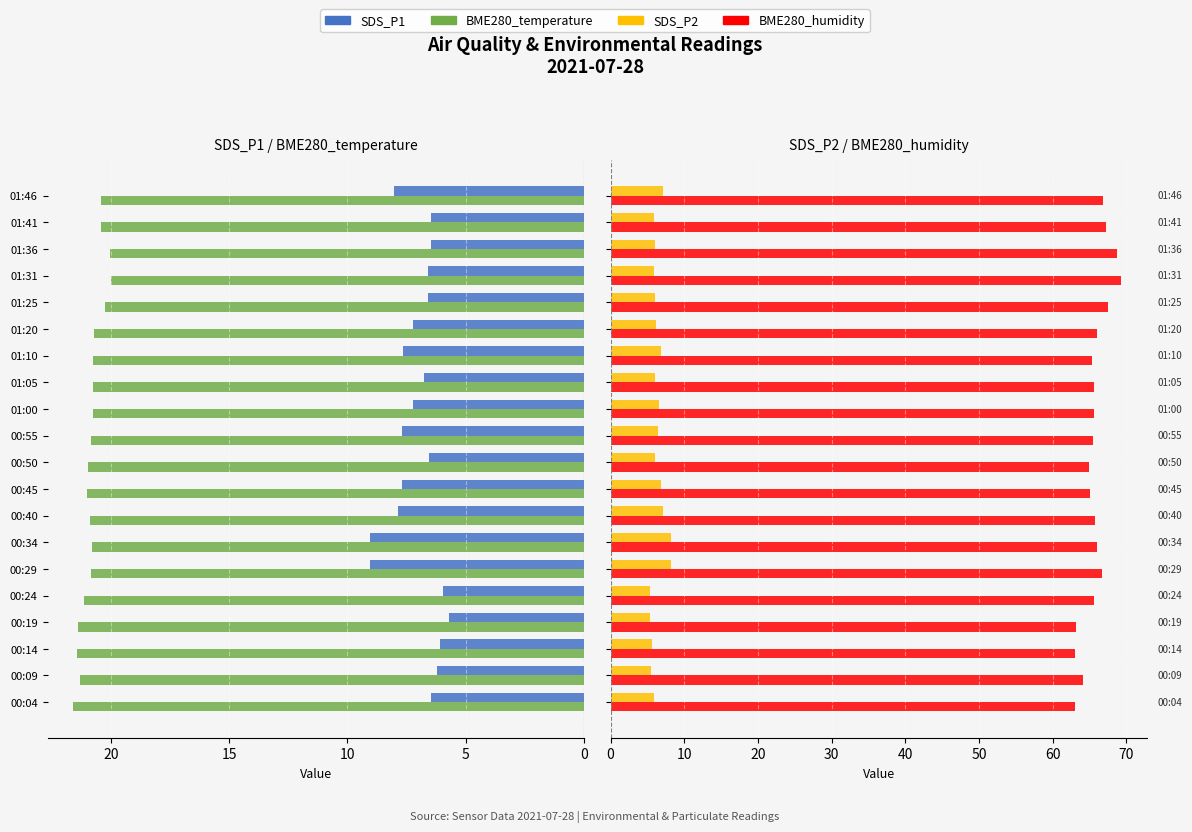

At 01:20, list the series in order from smallest to largest.

SDS_P2, SDS_P1, BME280_temperature, BME280_humidity